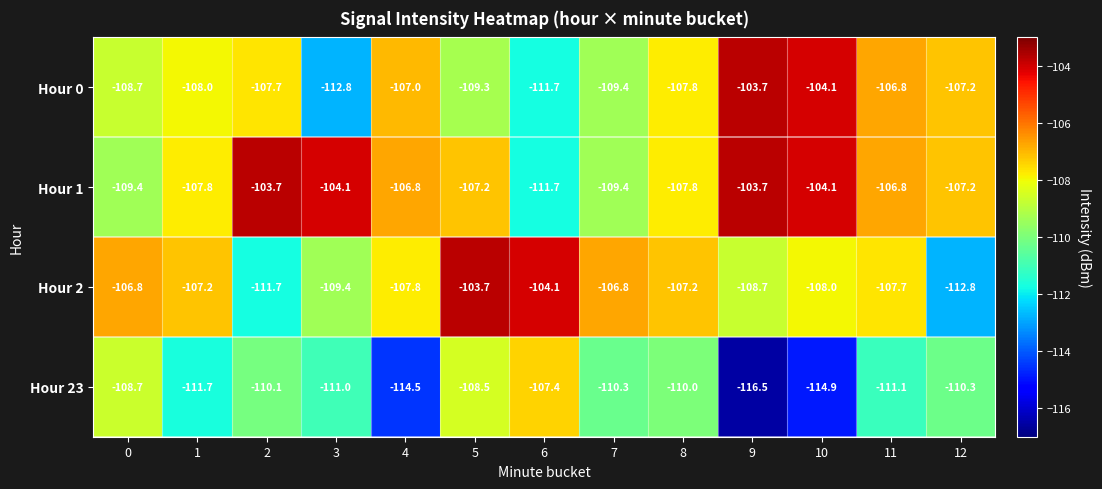

At which category is the sum across all series the highest?

5